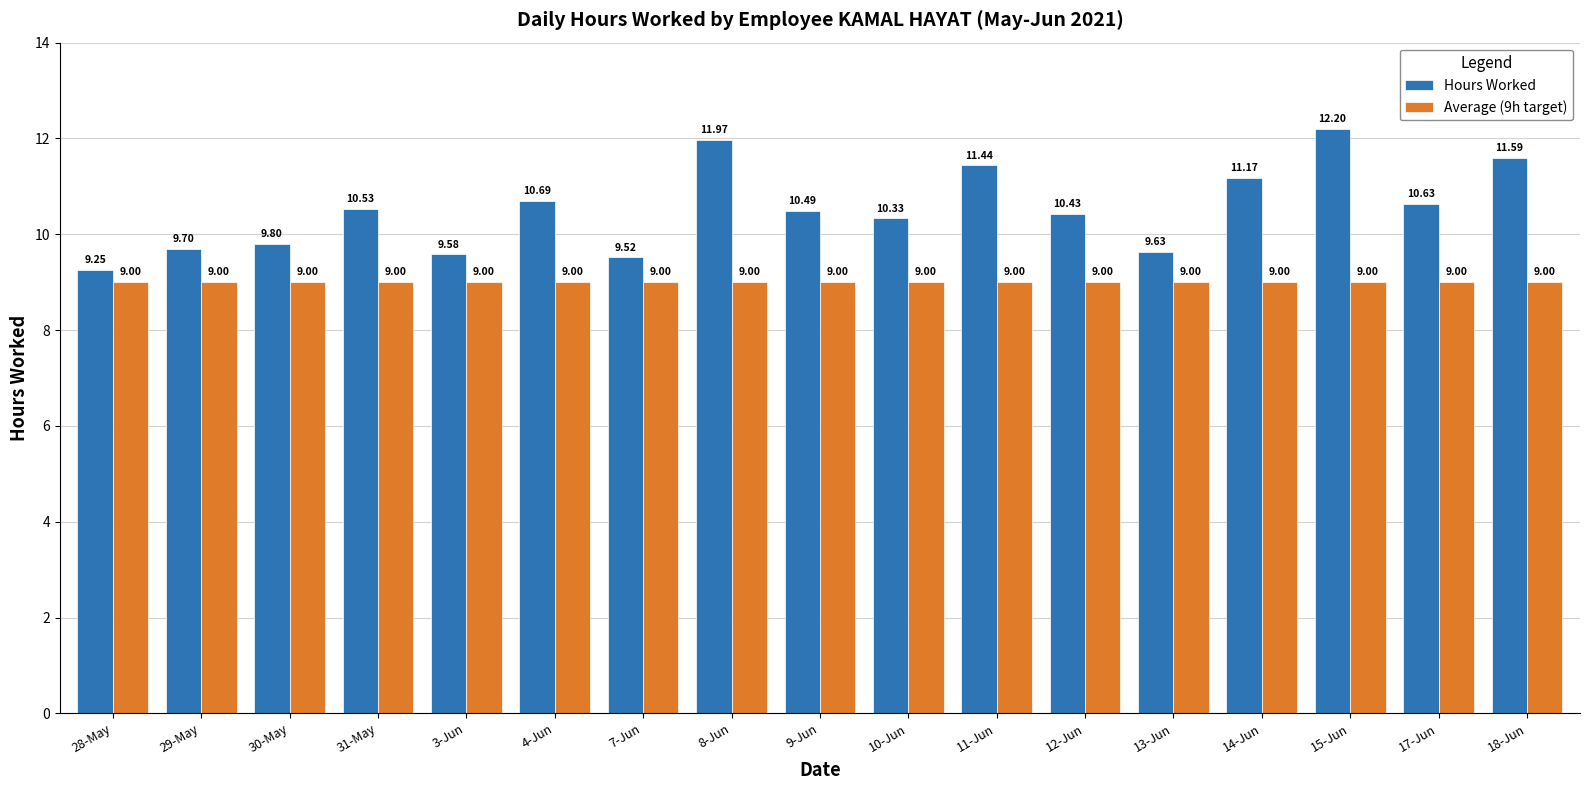

What value does the Hours Worked series have at 10-Jun?

10.3